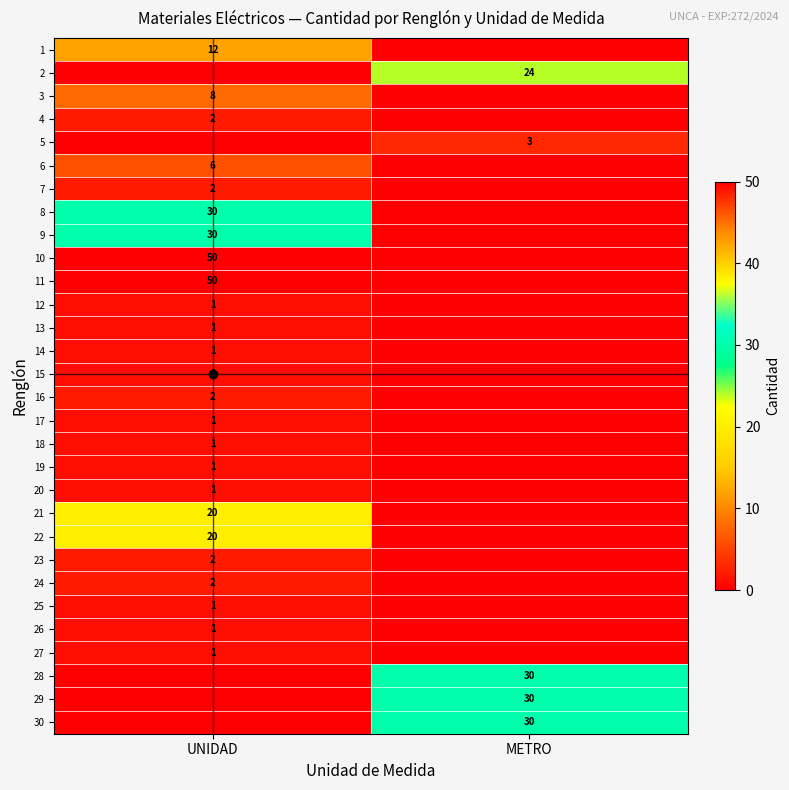

The 3 series shows 0 at METRO. True or false?

True